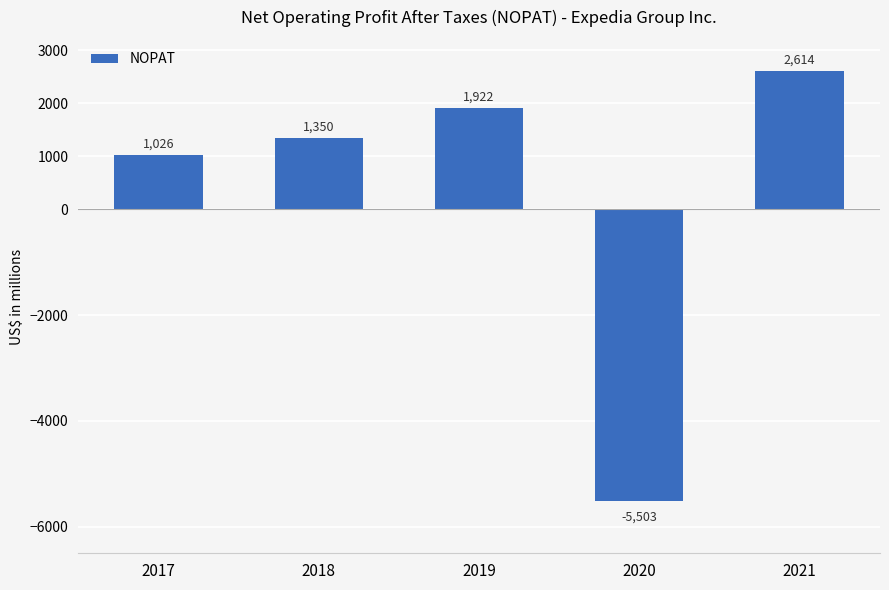

List the labels in order of value, largest first.

2021, 2019, 2018, 2017, 2020